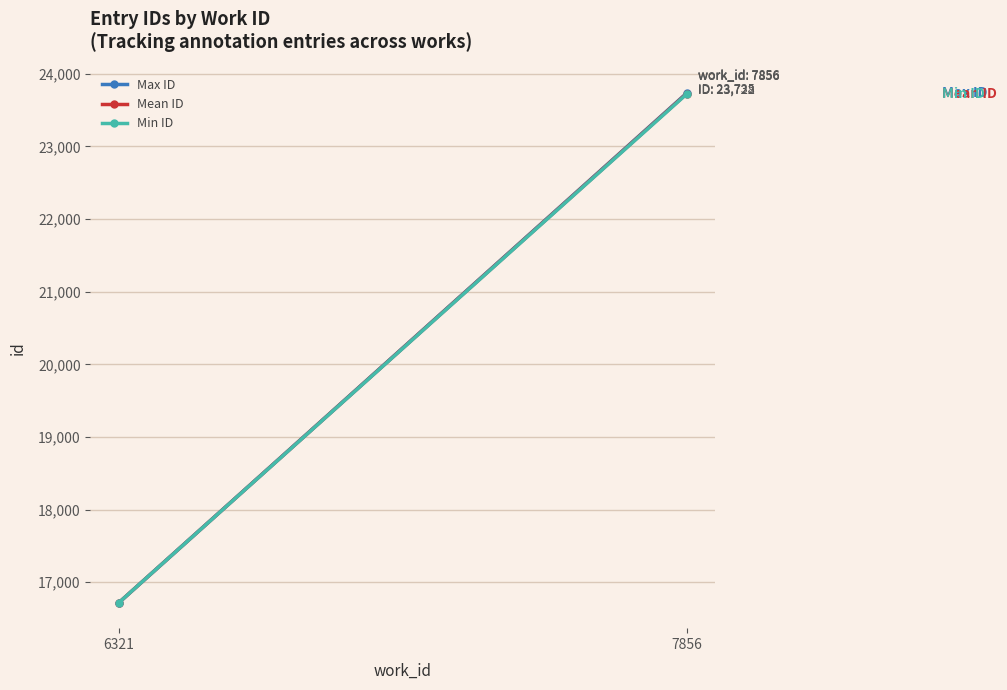

Read the Min ID value at 6321.

16719.0